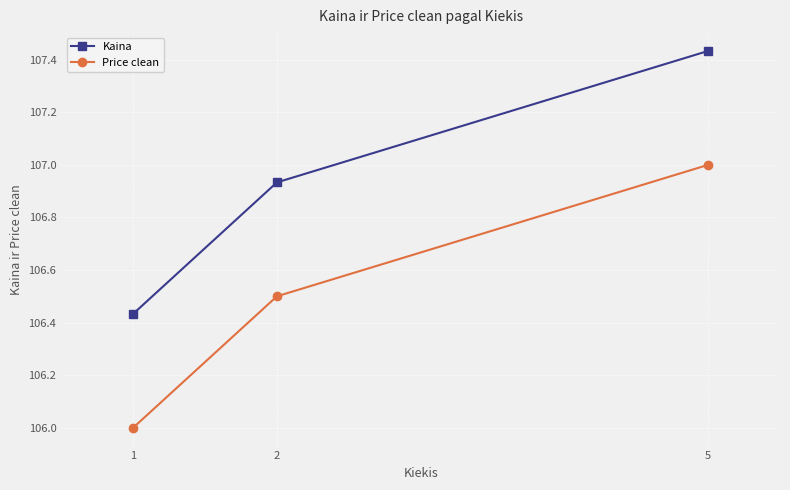

How many lines are shown in the chart?

2